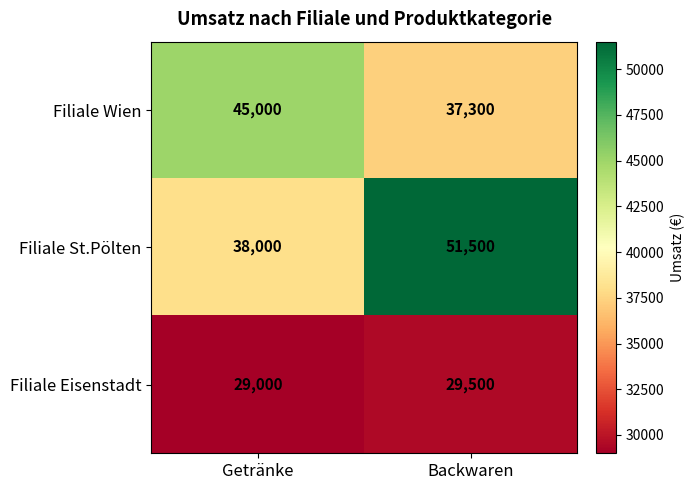

Reading right to left, transcribe all the data shown in this chart.

Filiale Wien: 37300	45000
Filiale St.Pölten: 51500	38000
Filiale Eisenstadt: 29500	29000